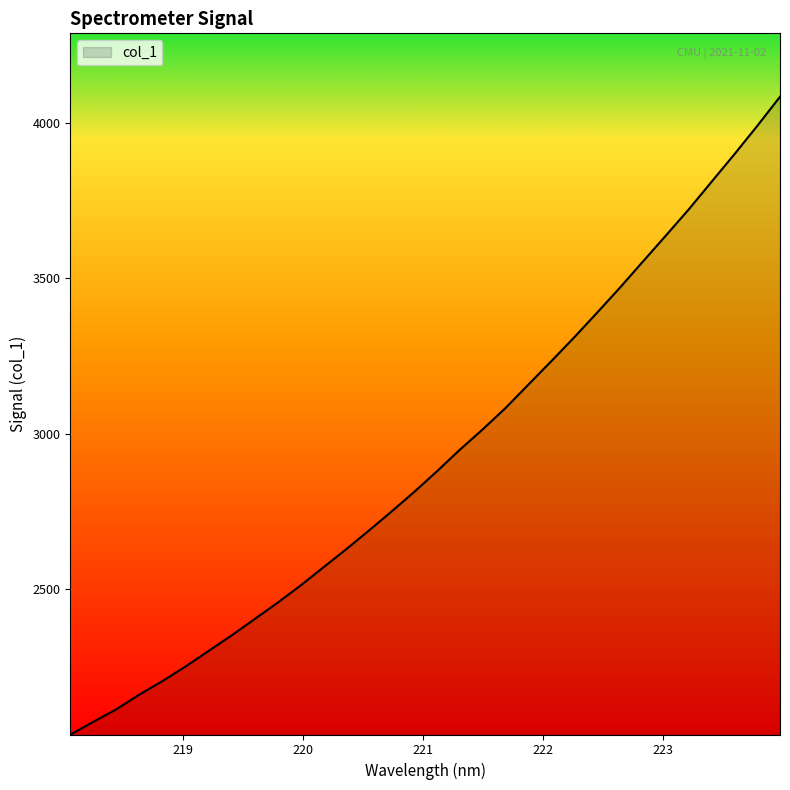

What is the smallest value displayed?

2030.2